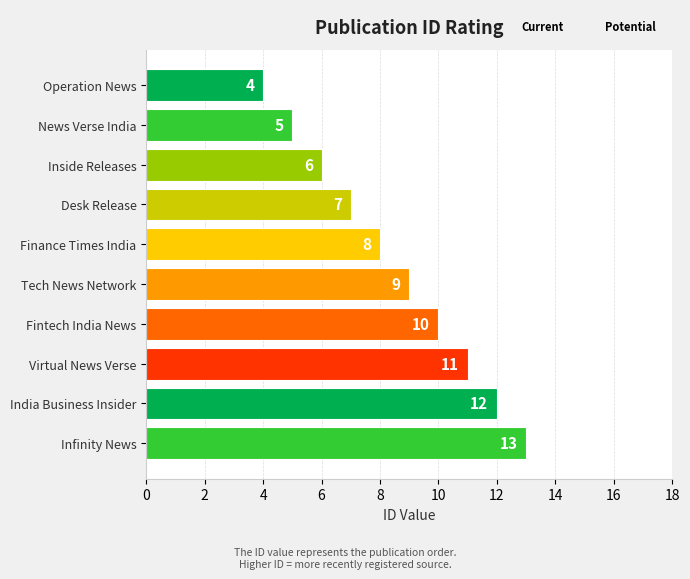

What is the sum of all values?

85